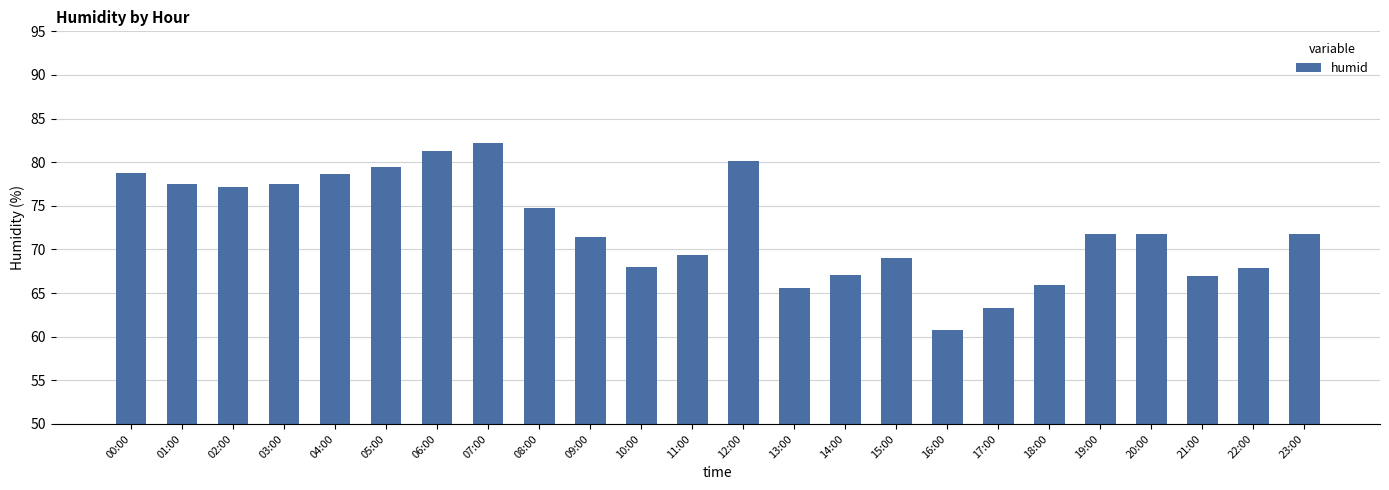

The value at 01:00 is 115.6. True or false?

False